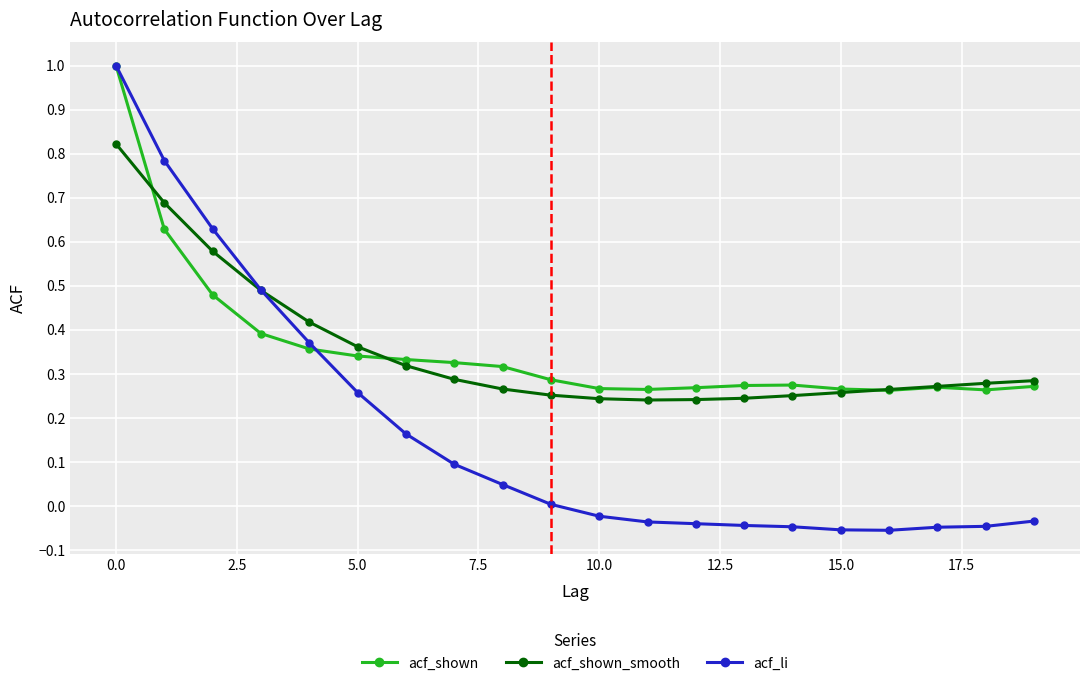

What is the maximum value shown in the chart?

1.0